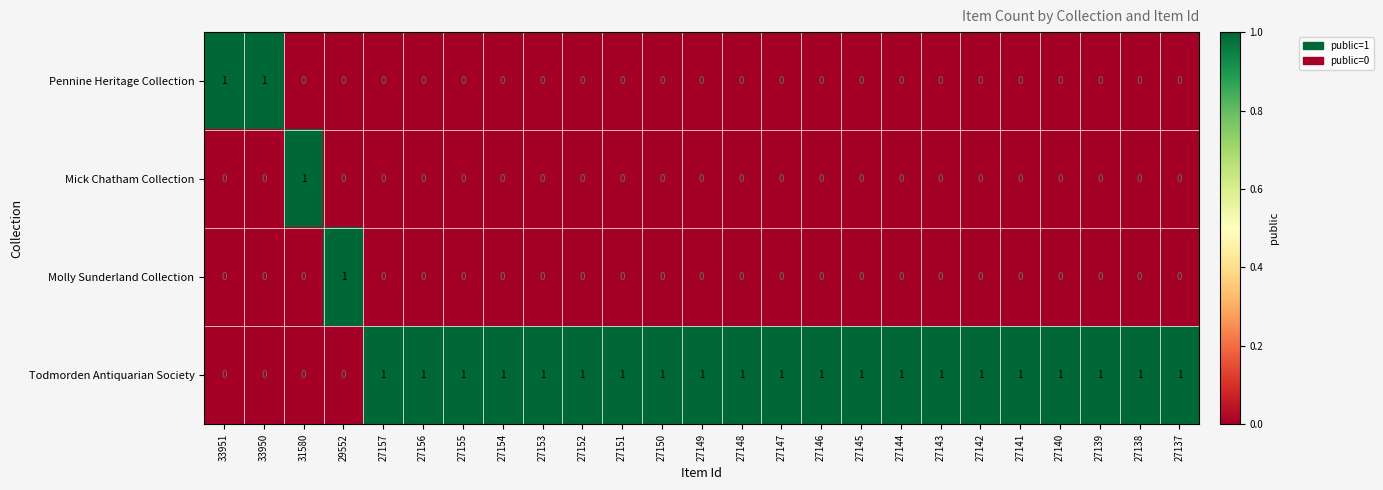

The Pennine Heritage Collection series shows 1 at 27142. True or false?

False